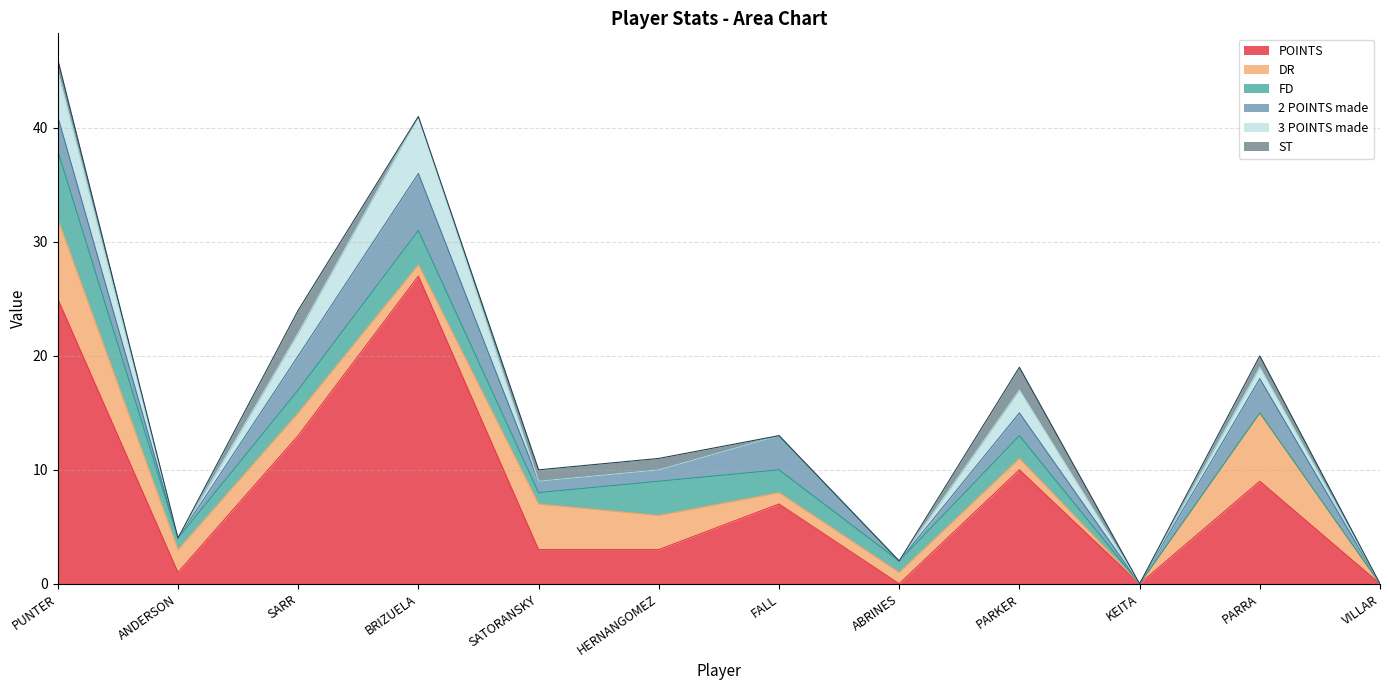

What is the difference between the maximum and minimum values in the DR series?

7